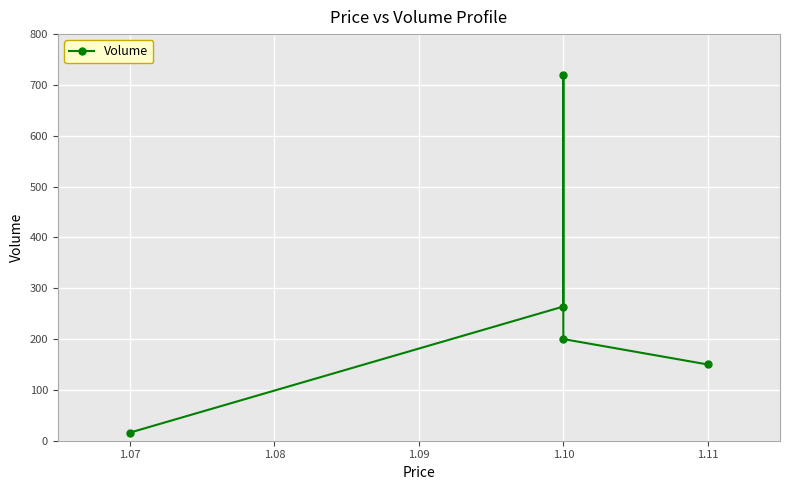

Count the number of data series in this chart.

1